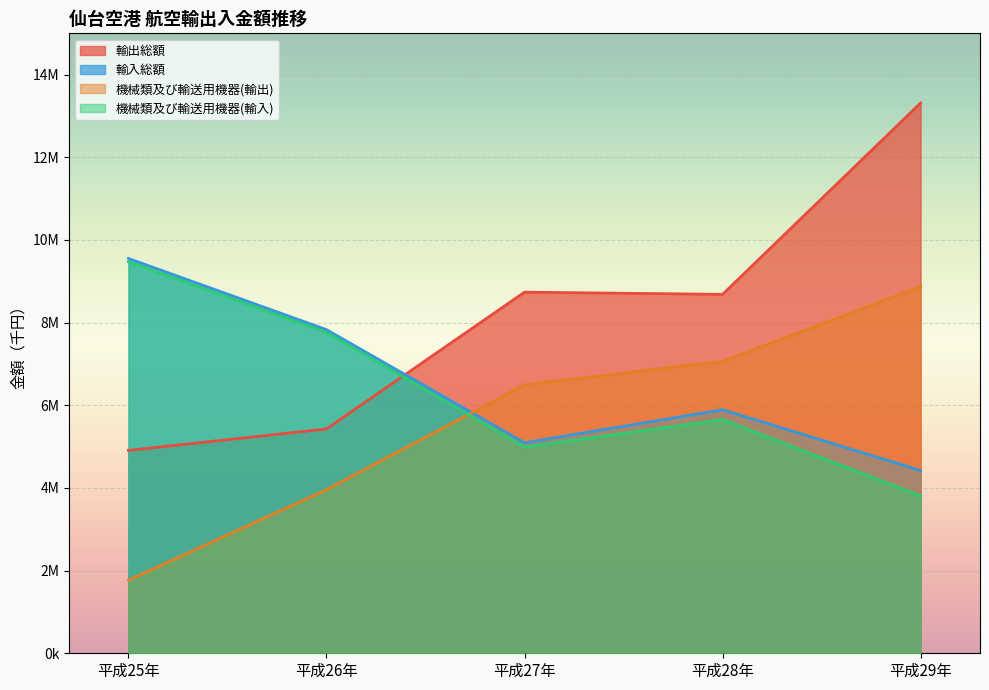

How many data points does each series have?

5